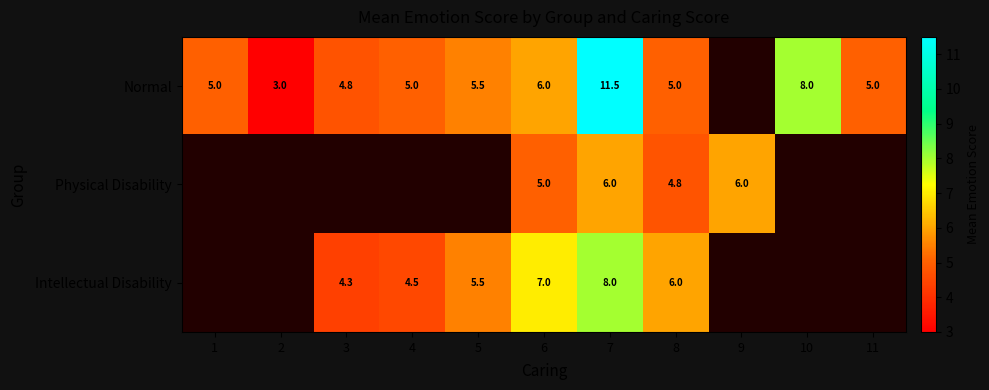

Is it true that Physical Disability equals 4.8 at 8?

True